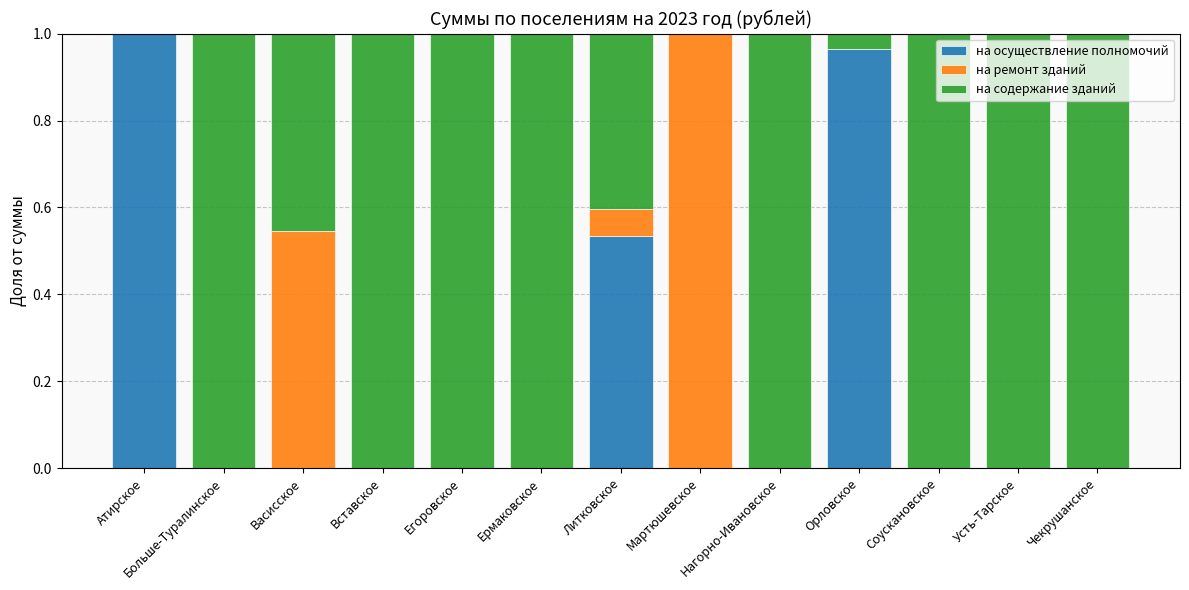

True or false: на осуществление полномочий has a value of 1.0 at Орловское.

True